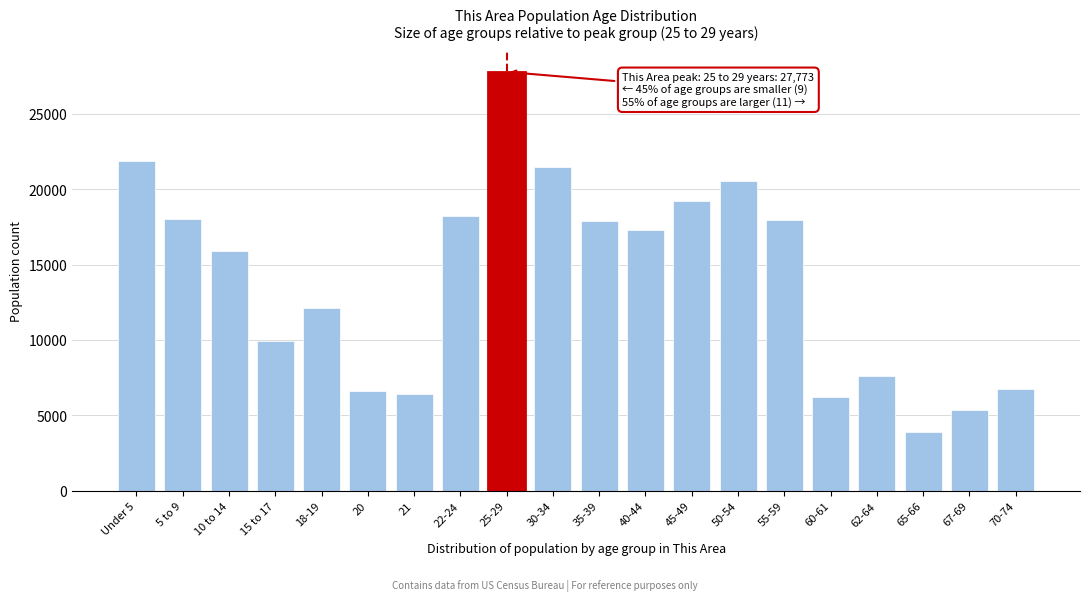

What is the sum of the values at 40-44 and 50-54?

37861